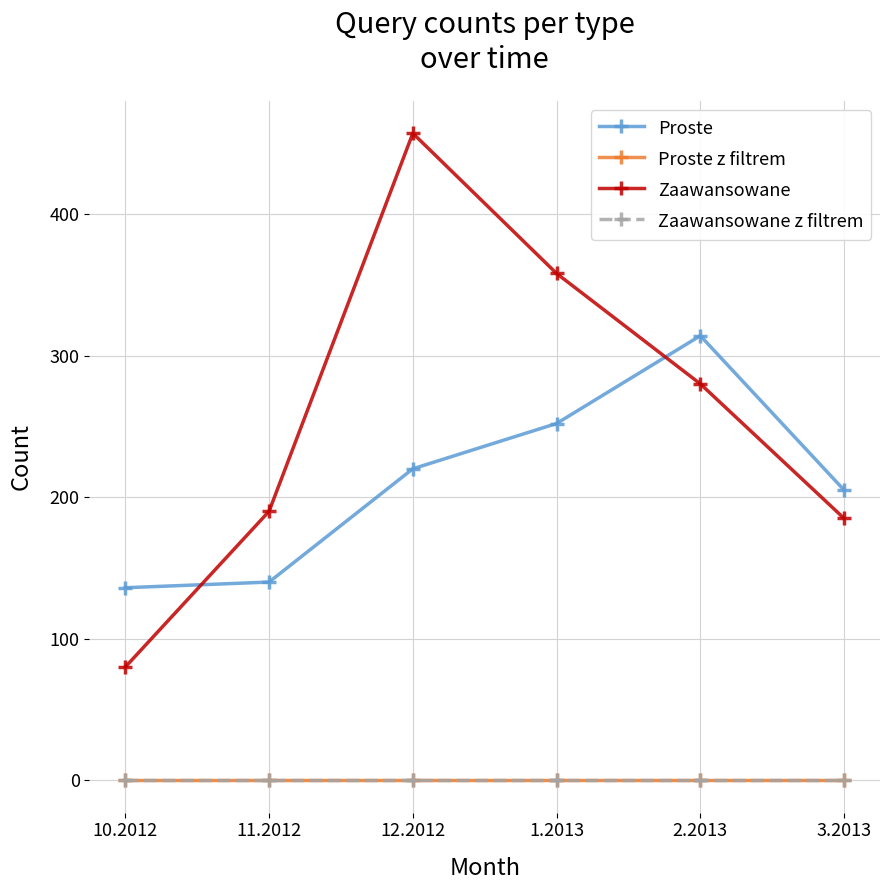

Does the chart have visible grid lines?

Yes